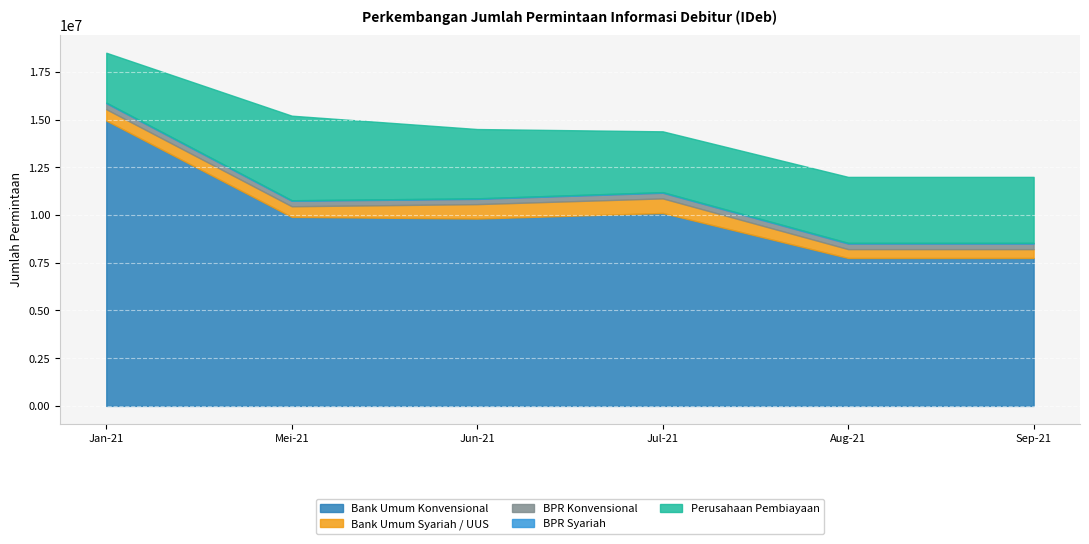

Which series has the widest spread of values?

Bank Umum Konvensional